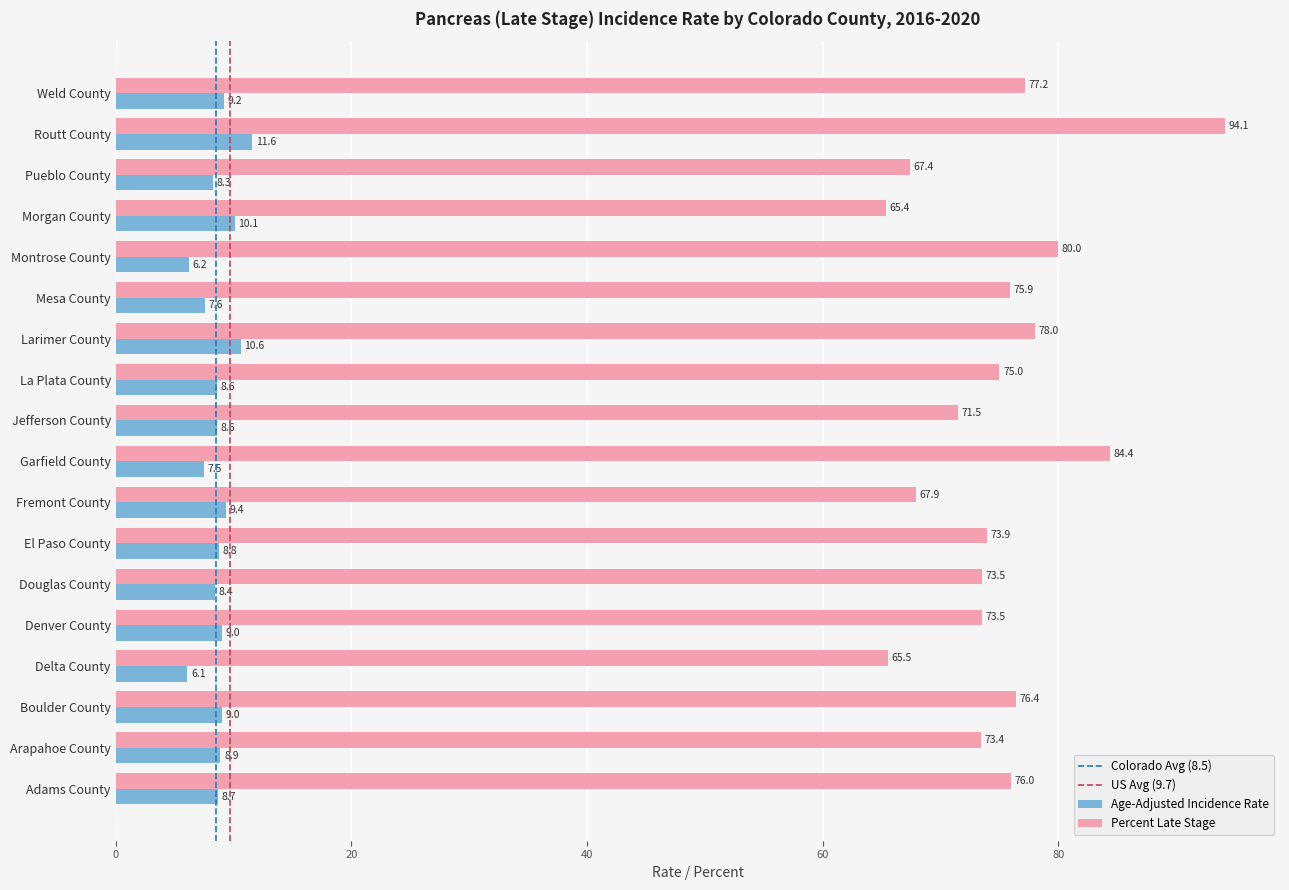

At how many categories does at least one series exceed 49?

18